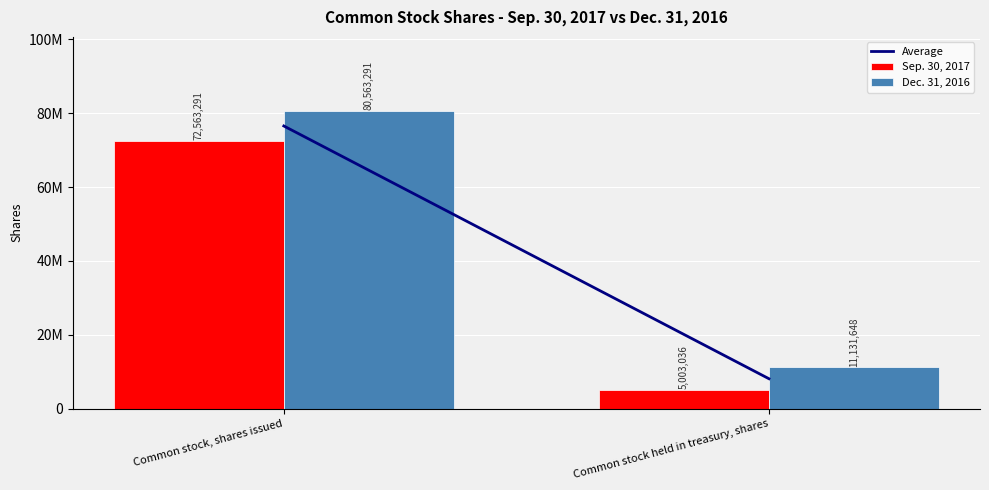

Which category has the lowest value in the Dec. 31, 2016 series?

Common stock held in treasury, shares